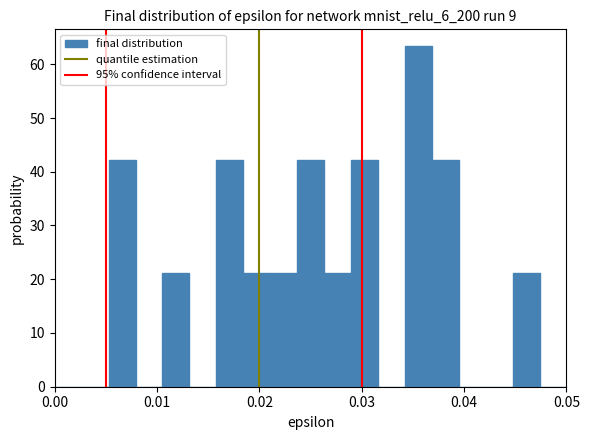

Read against the x-axis, roughly where is the centre of the tallest bar?

0.036